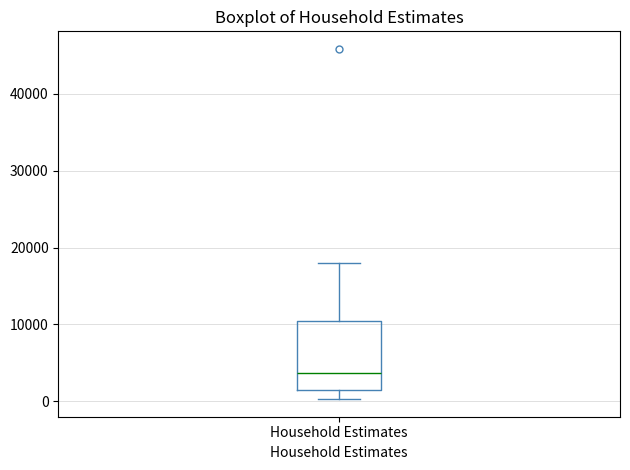

Read this box plot against the y-axis: the position of the median line, the range covered by the box, and the ends of both whiskers. The values are not printed on the chart, so give them approximately, as read against the axis.

median 4000, box 1000 to 10000, whiskers 0 to 18000